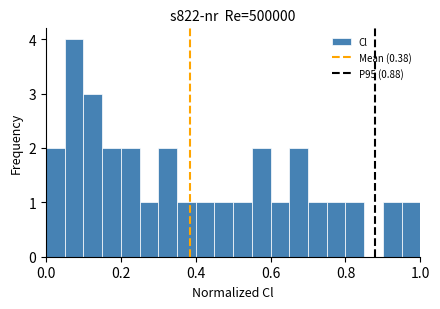

Around what value on the x-axis is the tallest bar? Give the approximate position of its centre, as read against the axis.

0.08